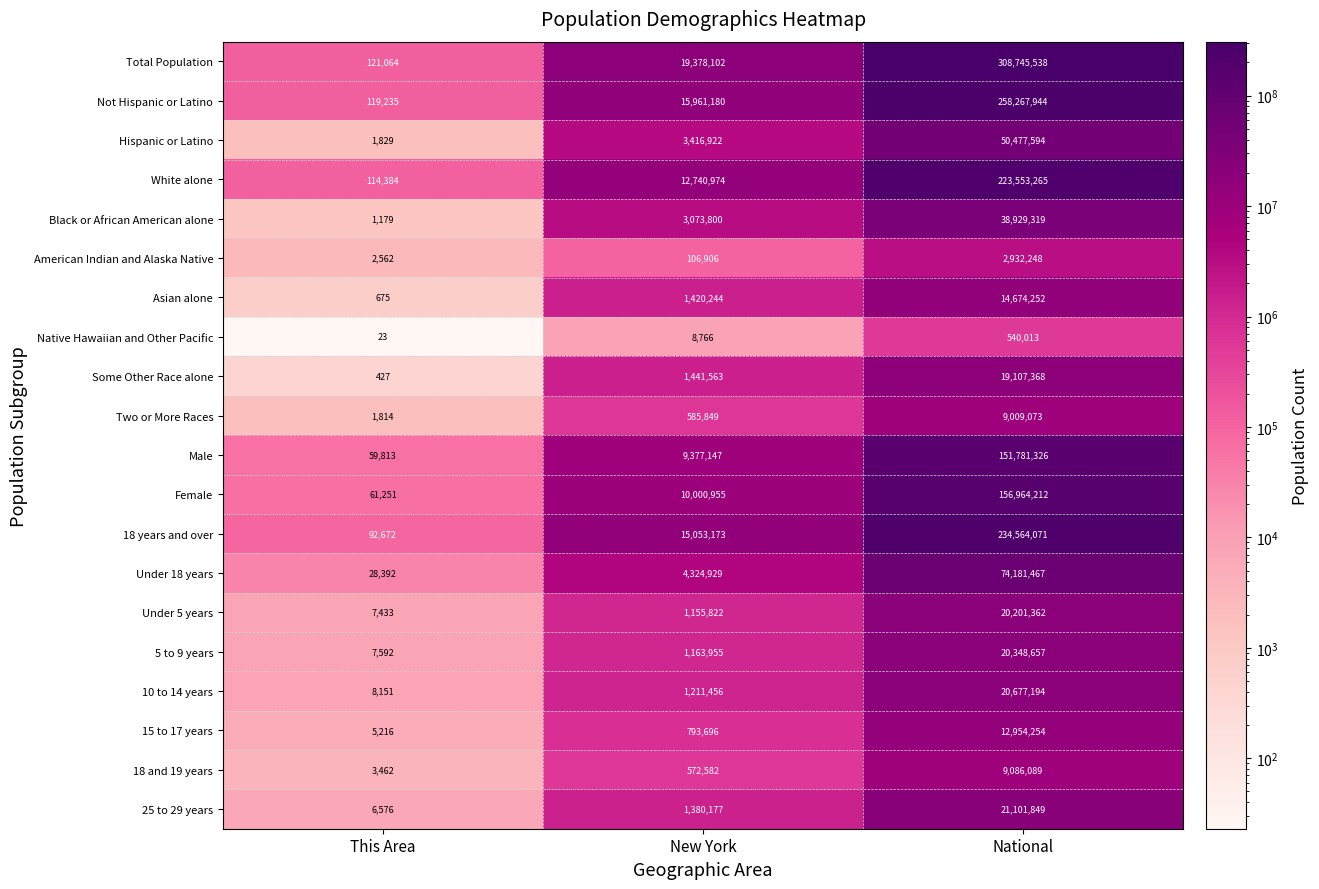

What is the difference between the maximum and minimum values in the Total Population series?

308624474